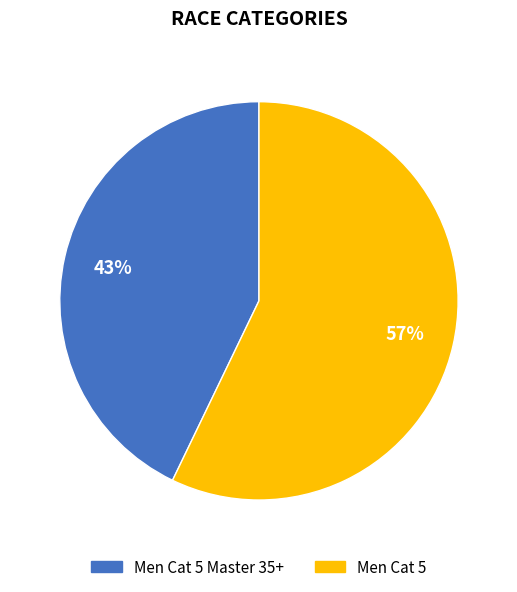

To the nearest percent, what is the difference between the largest and smallest slice percentages?

14%